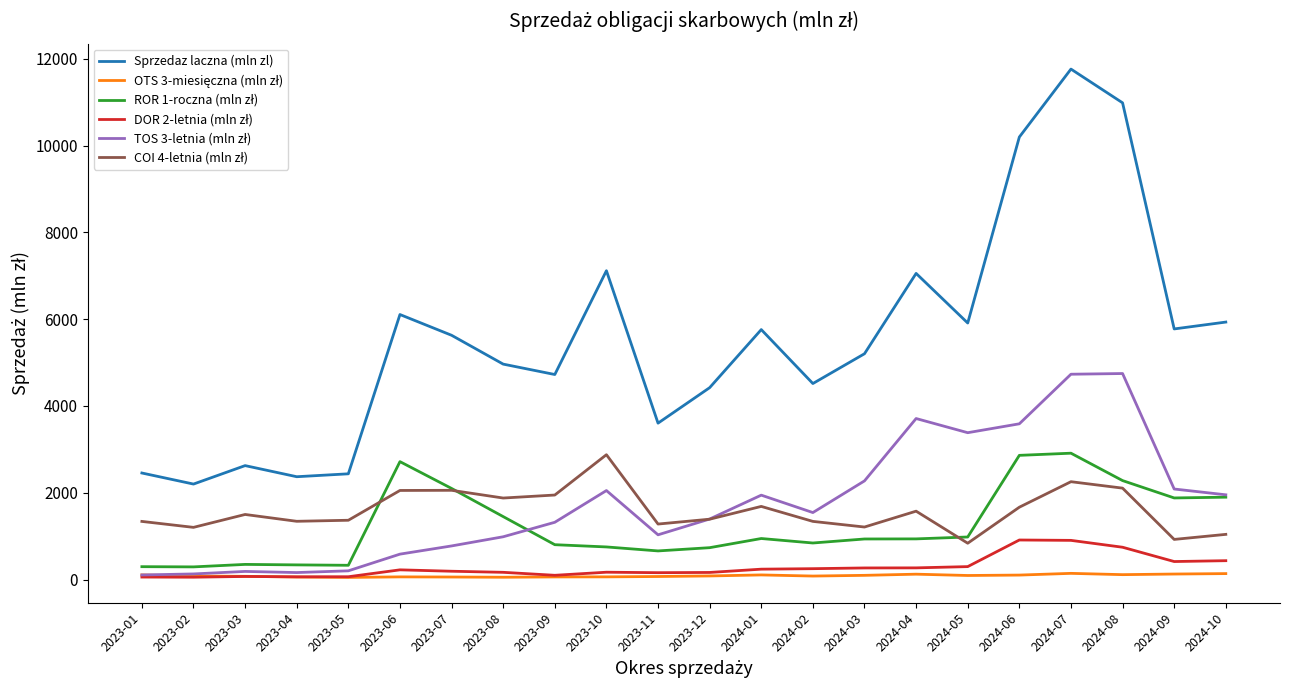

Which series has the largest range (max minus min)?

Sprzedaz laczna (mln zl)